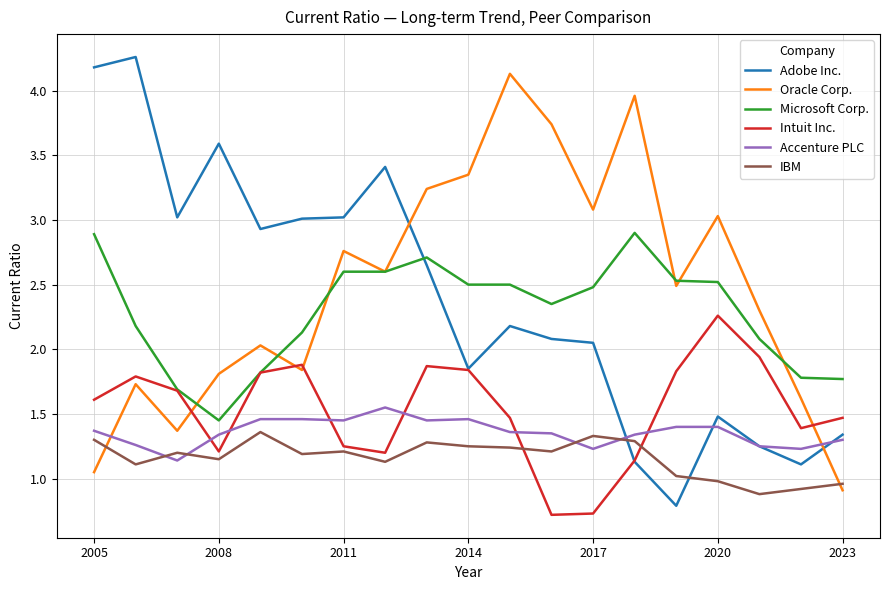

After their last crossing, which series has the higher values: Oracle Corp. or Adobe Inc.?

Adobe Inc.